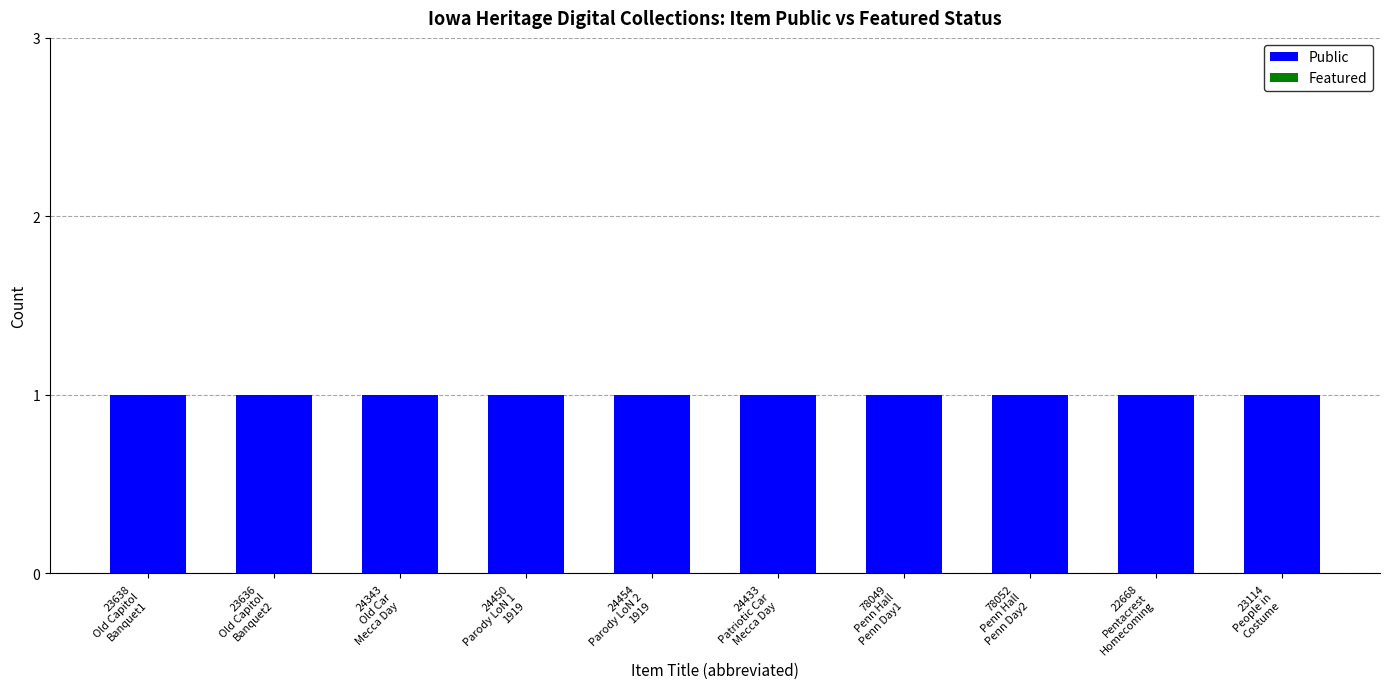

Is the value of Featured at 23638
Old Capitol
Banquet1 greater than the value of Public at 23638
Old Capitol
Banquet1?

No